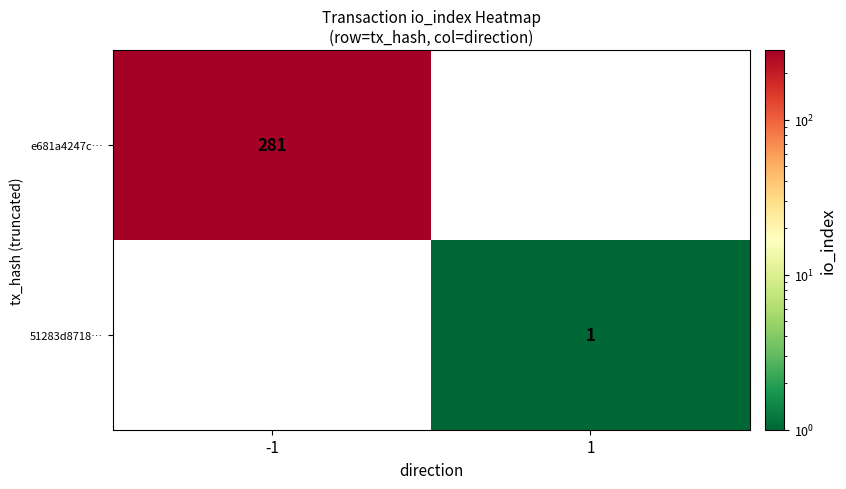

Is the value of e681a4247c… at -1 greater than the value of 51283d8718… at 1?

Yes